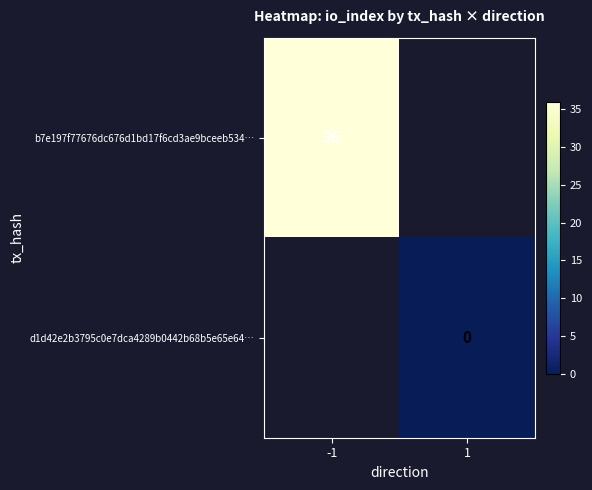

The value of b7e197f77676dc676d1bd17f6cd3ae9bceeb534… at -1 is 17. True or false?

False